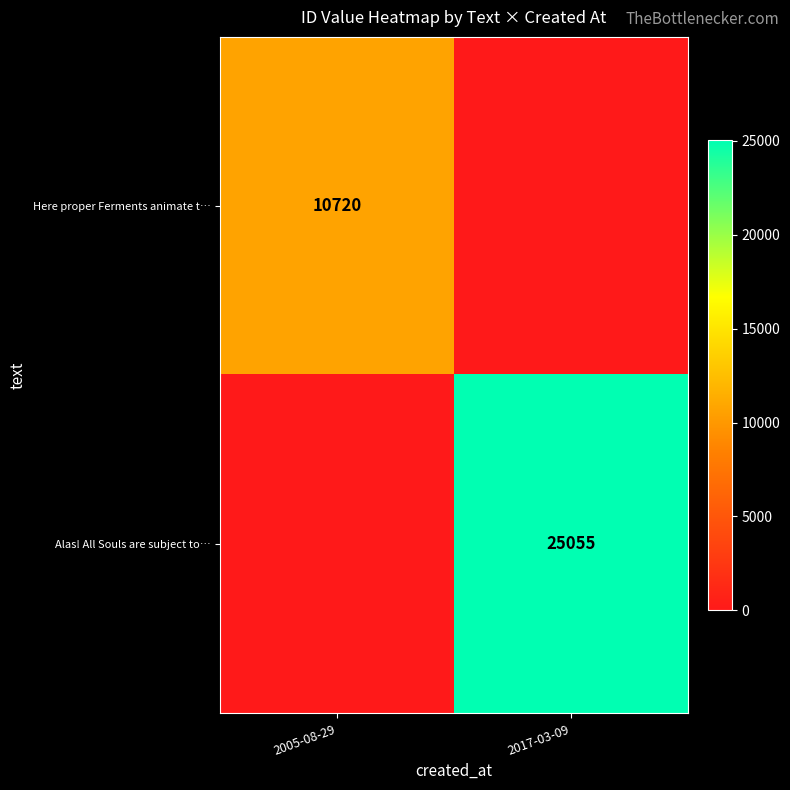

At which category is the sum across all series the highest?

2017-03-09